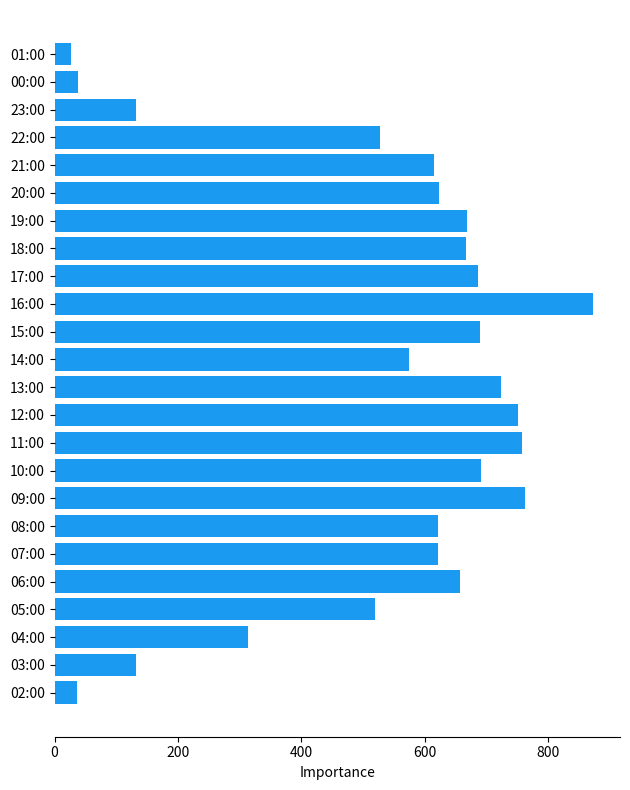

What is the average value?

530